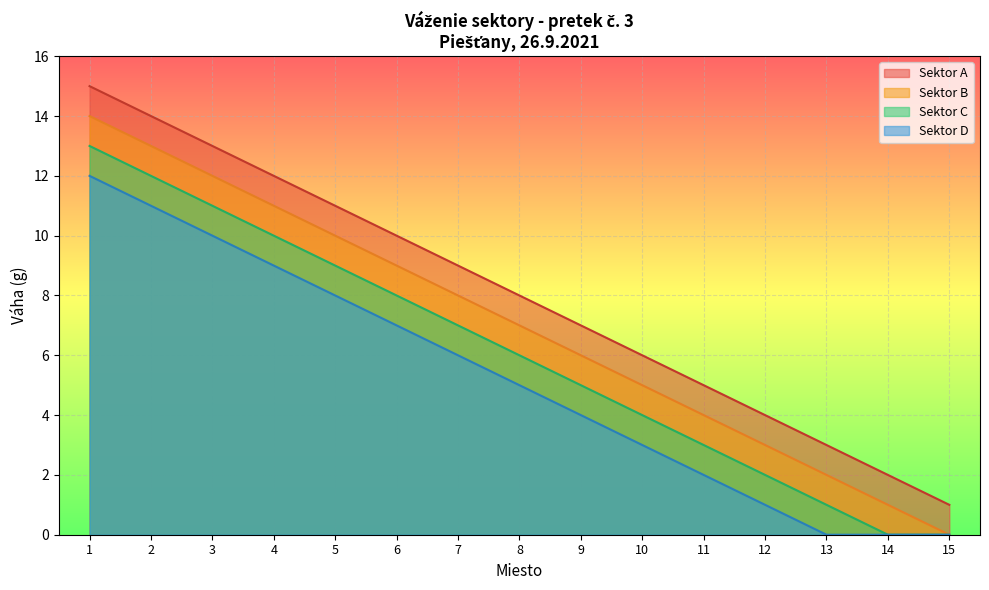

Rank the series at 6 from lowest to highest value.

Sektor D, Sektor C, Sektor B, Sektor A